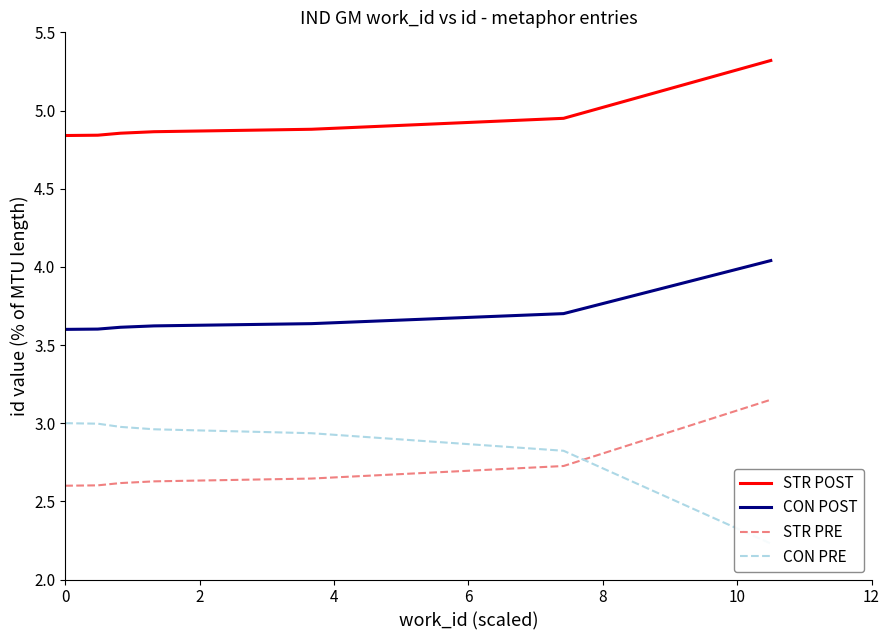

True or false: STR POST and CON POST intersect in this chart.

False